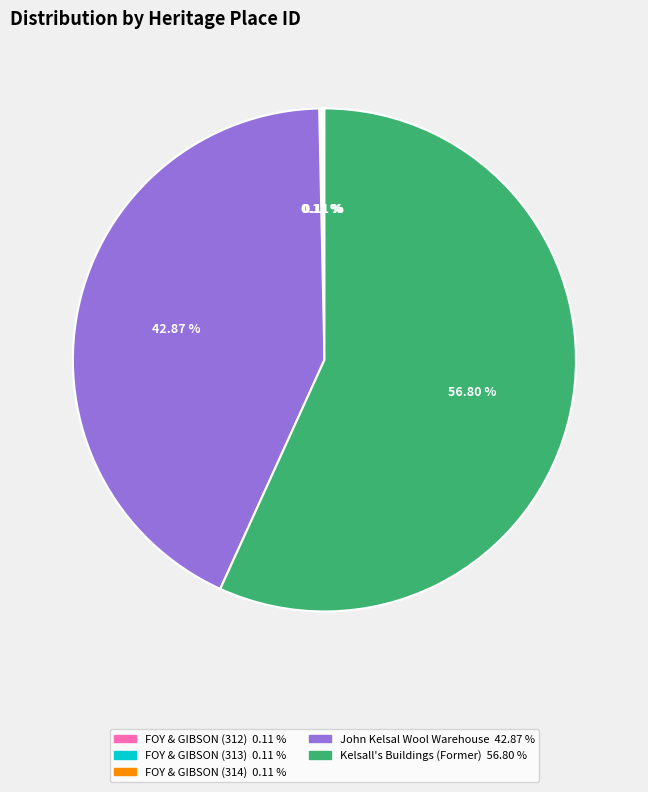

Is there any slice that represents more than half of the pie?

Yes